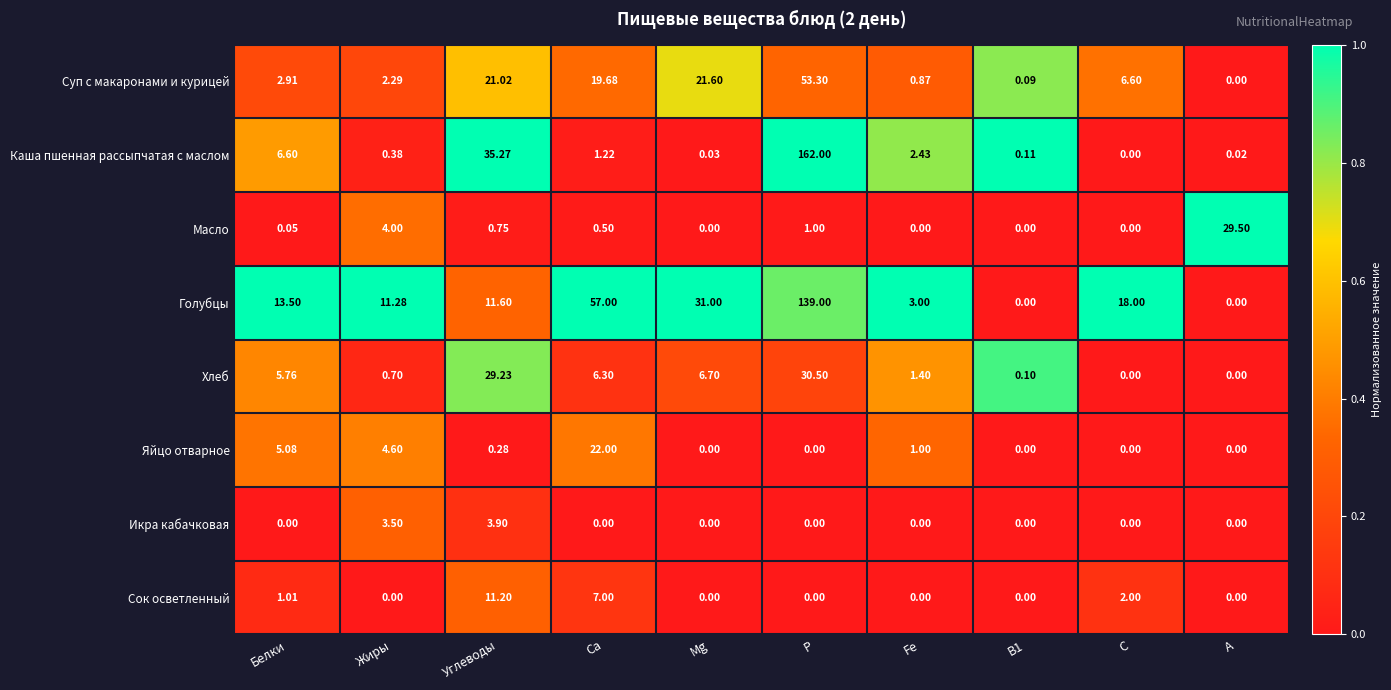

Which category has the lowest value in the Каша пшенная рассыпчатая с маслом series?

С